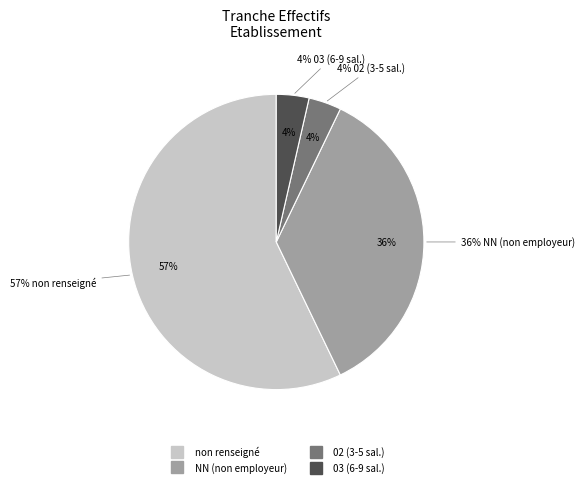

Does NN account for over 50% of the chart?

No